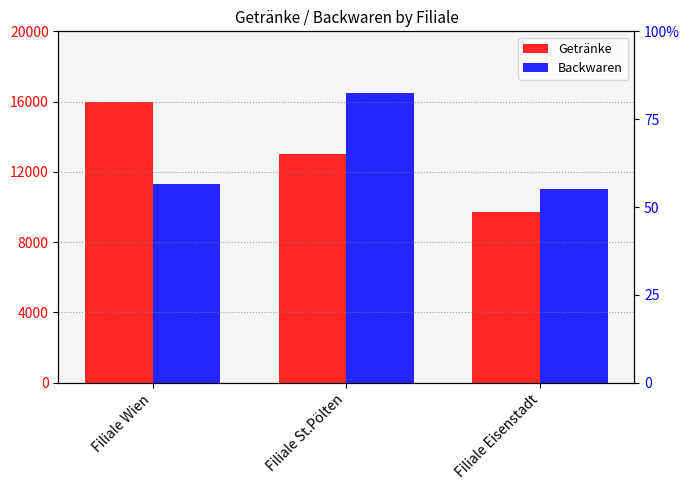

How many distinct data groups are displayed?

2